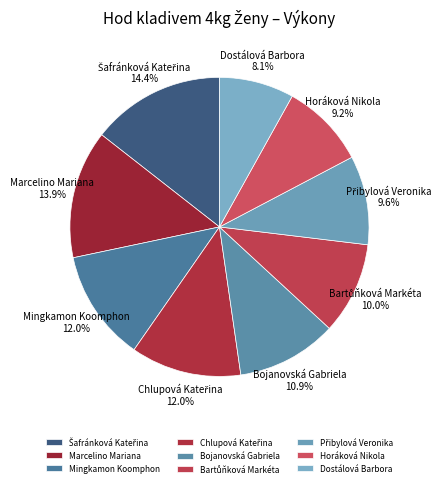

Which slice is the smallest?

Dostálová Barbora